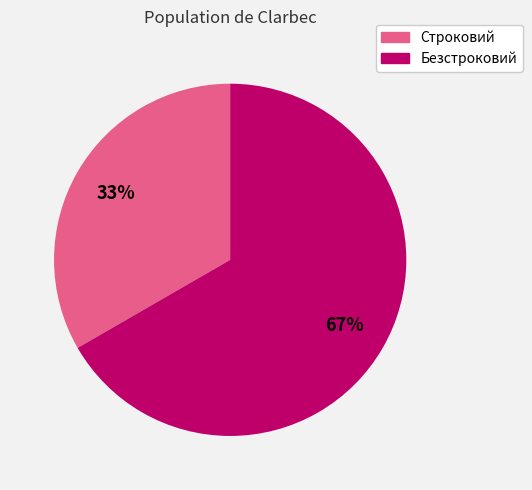

Which slice is the smallest?

Строковий